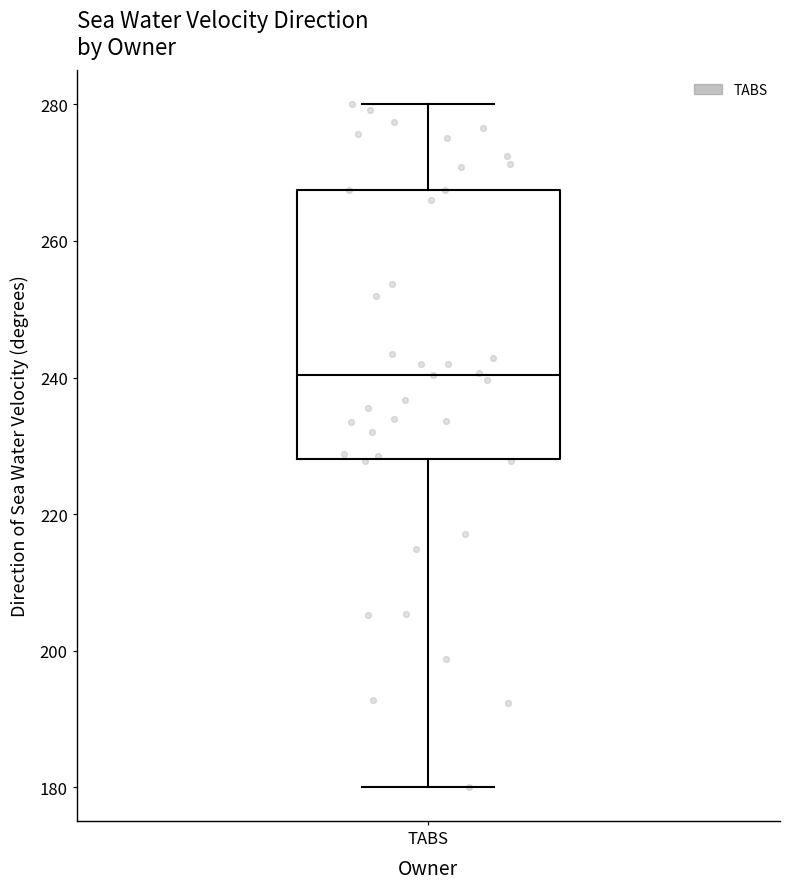

Read this box plot against the y-axis: the position of the median line, the range covered by the box, and the ends of both whiskers. The values are not printed on the chart, so give them approximately, as read against the axis.

median 240, box 228 to 268, whiskers 180 to 280